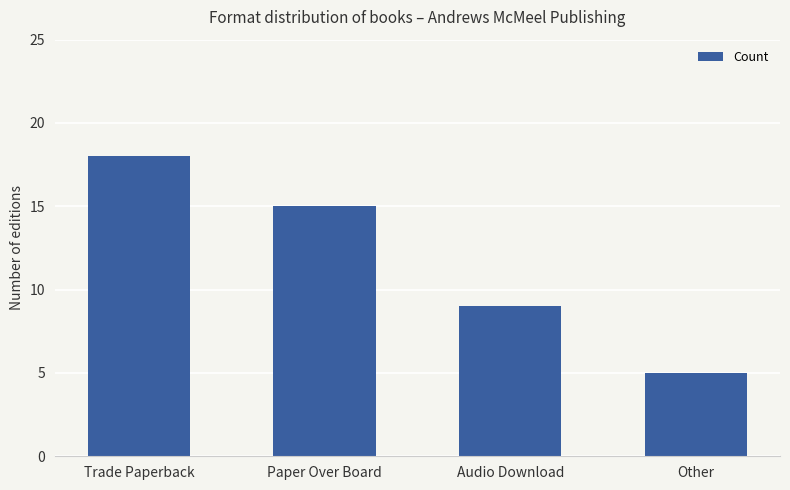

Between Paper Over Board and Trade Paperback, which is larger?

Trade Paperback